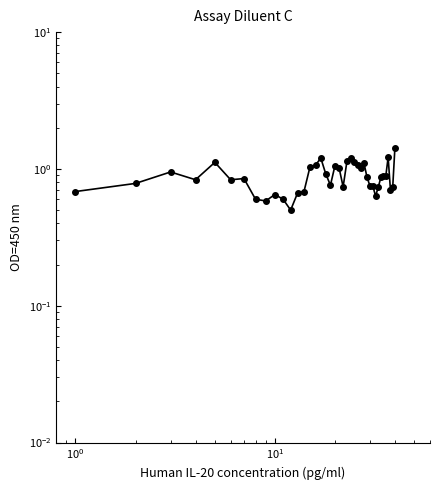

How many interior local peaks (higher than both neighbors) does the data have?

10